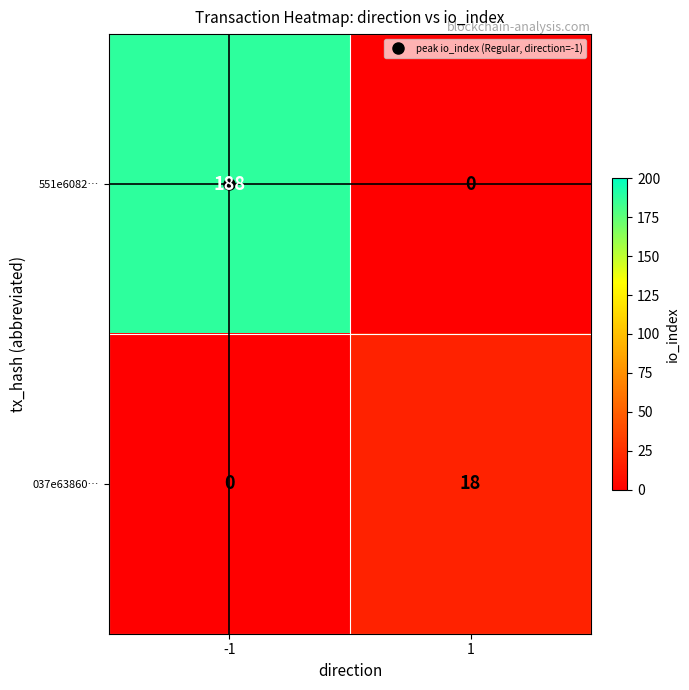

List the labels in order of 551e6082… value, smallest first.

1, -1